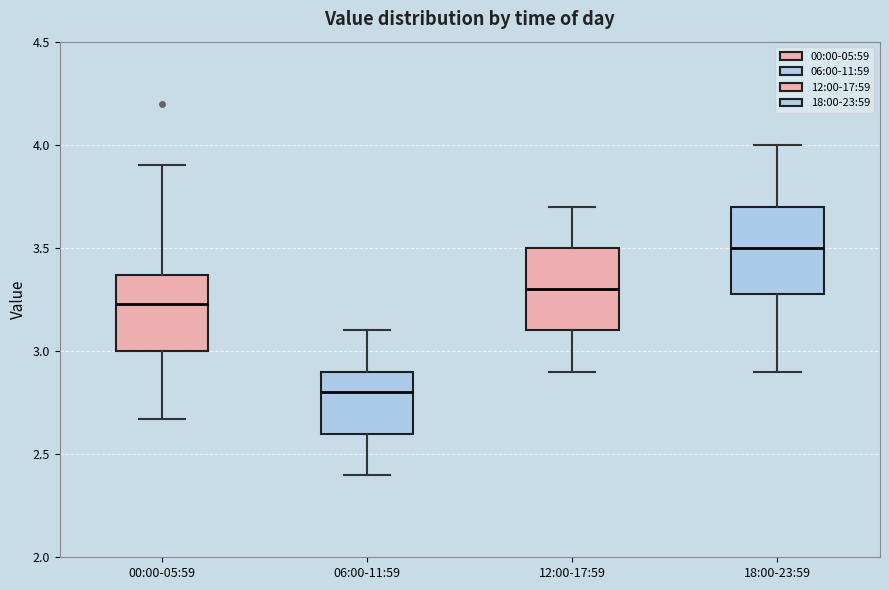

Which box has the highest median line?

18:00-23:59